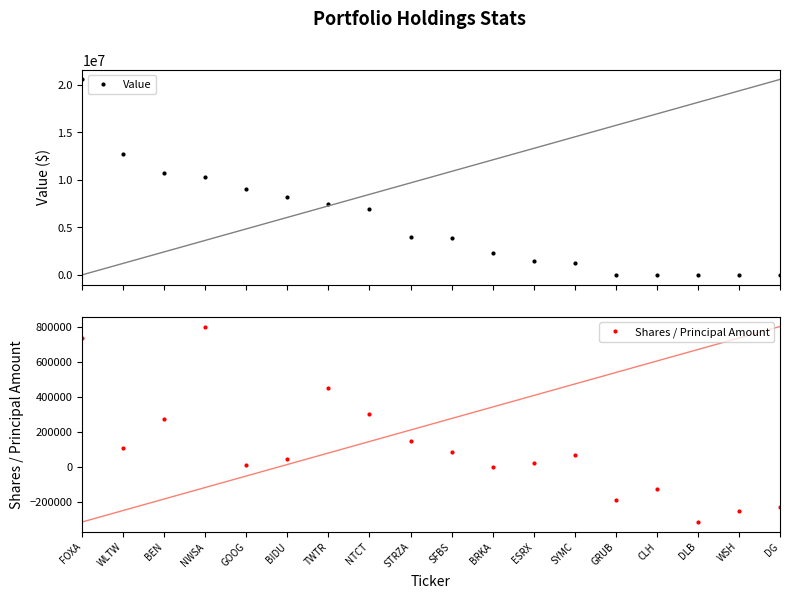

What is the label of the 1st point from the left?

FOXA